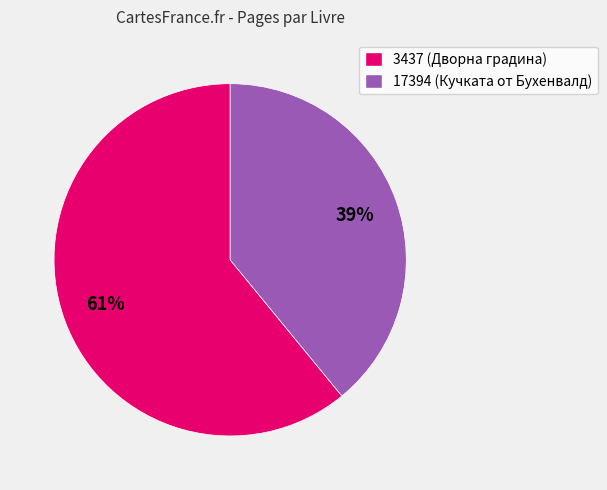

Is 17394 the majority of the pie?

No